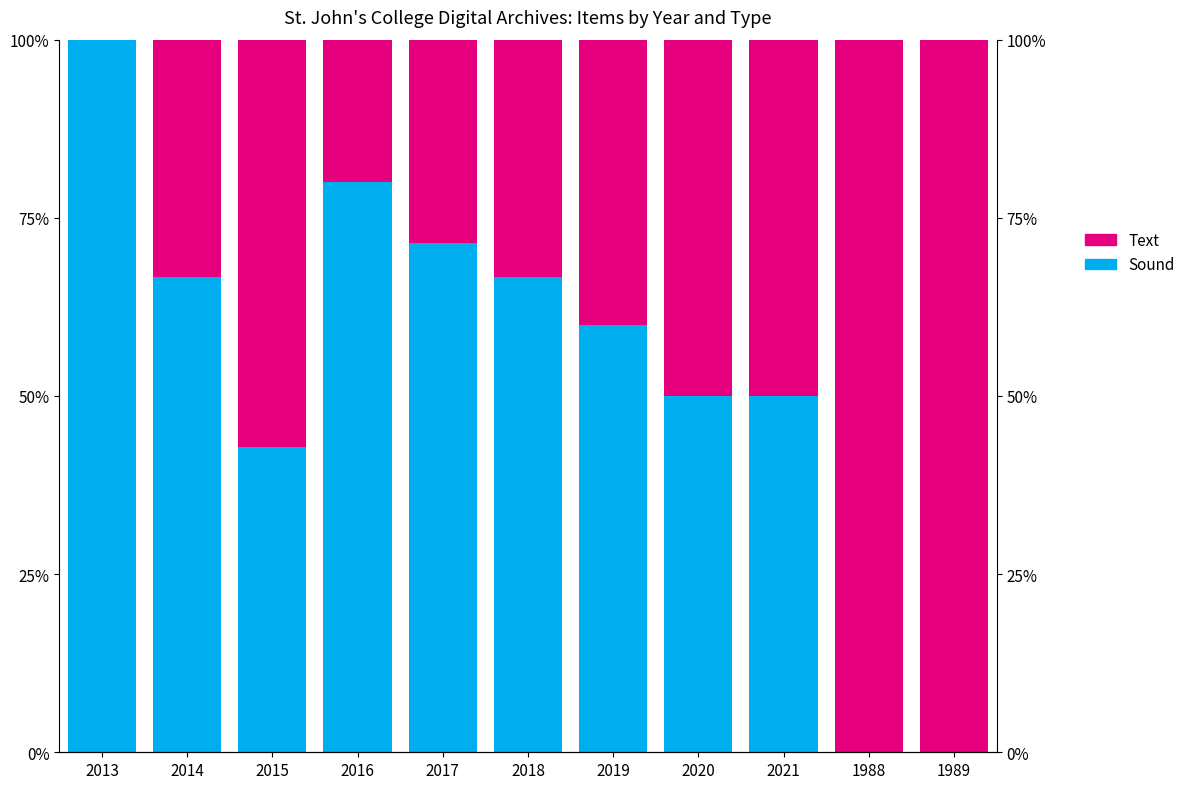

Reading left to right, list all the values displayed in this chart.

Sound: 100.0	66.7	42.9	80.0	71.4	66.7	60.0	50.0	50.0	0.0	0.0
Text: 0.0	33.3	57.1	20.0	28.6	33.3	40.0	50.0	50.0	100.0	100.0